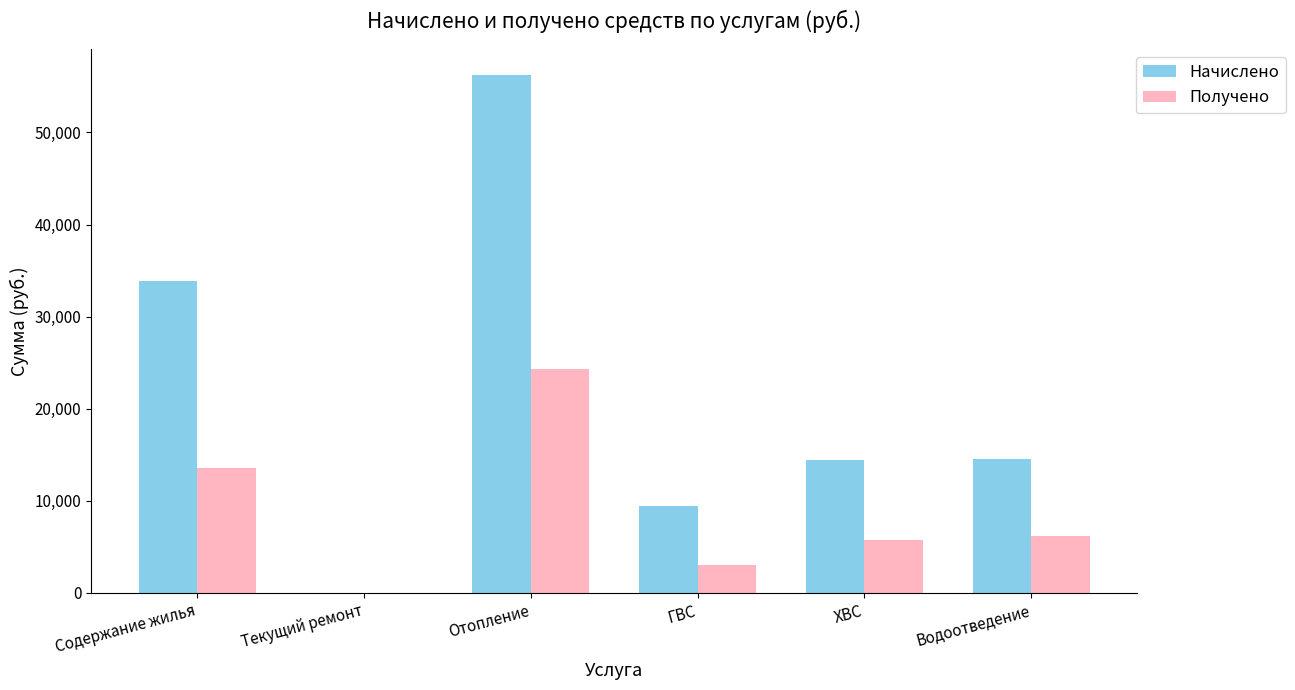

Which series has the largest range (max minus min)?

Начислено